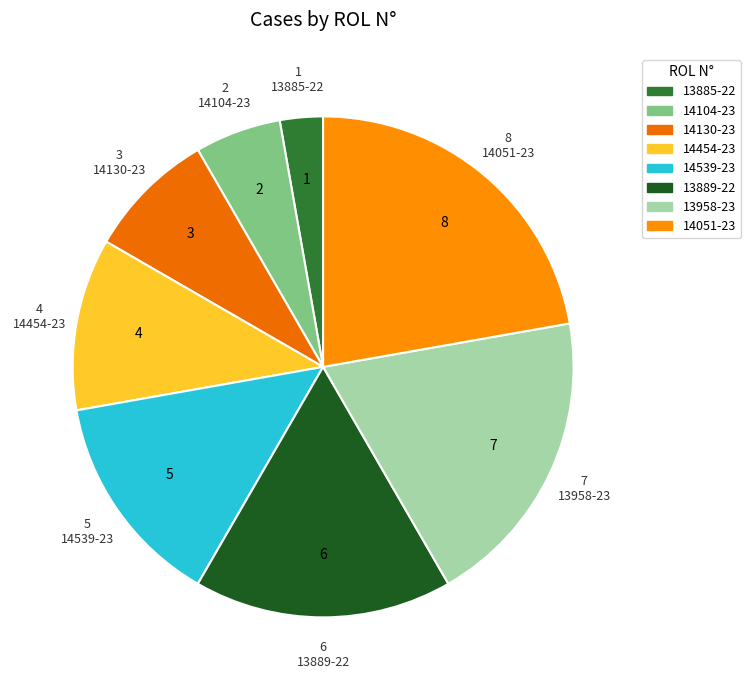

What percentage is NOT represented by 14454-23?

88.9%